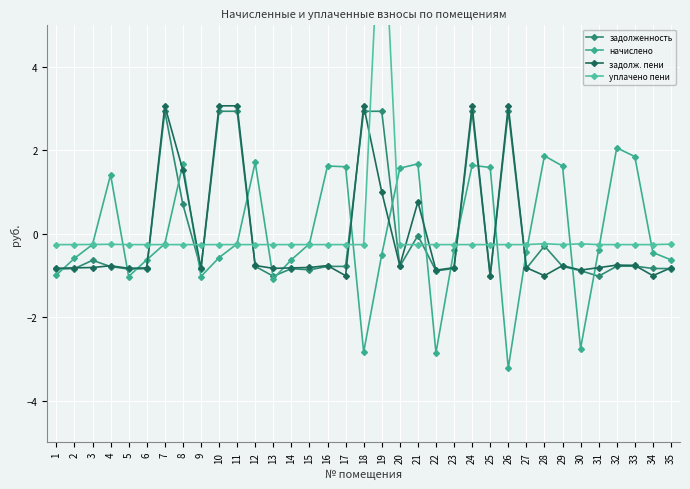

Reading left to right, transcribe all the data shown in this chart.

задолженность: 1=-0.8	2=-0.8	3=-0.6	4=-0.8	5=-0.8	6=-0.8	7=2.9	8=0.7	9=-0.8	10=2.9	11=2.9	12=-0.8	13=-1.0	14=-0.8	15=-0.9	16=-0.8	17=-0.8	18=2.9	19=2.9	20=-0.8	21=-0.0	22=-0.9	23=-0.8	24=2.9	25=-1.0	26=2.9	27=-0.8	28=-0.3	29=-0.8	30=-0.9	31=-1.0	32=-0.8	33=-0.8	34=-0.8	35=-0.8
начислено: 1=-1.0	2=-0.6	3=-0.3	4=1.4	5=-1.0	6=-0.6	7=-0.2	8=1.7	9=-1.0	10=-0.6	11=-0.2	12=1.7	13=-1.1	14=-0.6	15=-0.2	16=1.6	17=1.6	18=-2.8	19=-0.5	20=1.6	21=1.7	22=-2.9	23=-0.4	24=1.6	25=1.6	26=-3.2	27=-0.4	28=1.9	29=1.6	30=-2.8	31=-0.4	32=2.1	33=1.9	34=-0.4	35=-0.6
задолж. пени: 1=-0.8	2=-0.8	3=-0.8	4=-0.8	5=-0.8	6=-0.8	7=3.1	8=1.5	9=-0.8	10=3.1	11=3.1	12=-0.8	13=-0.8	14=-0.8	15=-0.8	16=-0.8	17=-1.0	18=3.1	19=1.0	20=-0.8	21=0.8	22=-0.9	23=-0.8	24=3.1	25=-1.0	26=3.1	27=-0.8	28=-1.0	29=-0.8	30=-0.9	31=-0.8	32=-0.8	33=-0.8	34=-1.0	35=-0.8
уплачено пени: 1=-0.3	2=-0.3	3=-0.3	4=-0.3	5=-0.3	6=-0.3	7=-0.3	8=-0.3	9=-0.3	10=-0.3	11=-0.3	12=-0.3	13=-0.3	14=-0.3	15=-0.3	16=-0.3	17=-0.3	18=-0.3	19=8.7	20=-0.3	21=-0.3	22=-0.3	23=-0.3	24=-0.3	25=-0.3	26=-0.3	27=-0.3	28=-0.2	29=-0.3	30=-0.2	31=-0.3	32=-0.3	33=-0.3	34=-0.3	35=-0.2